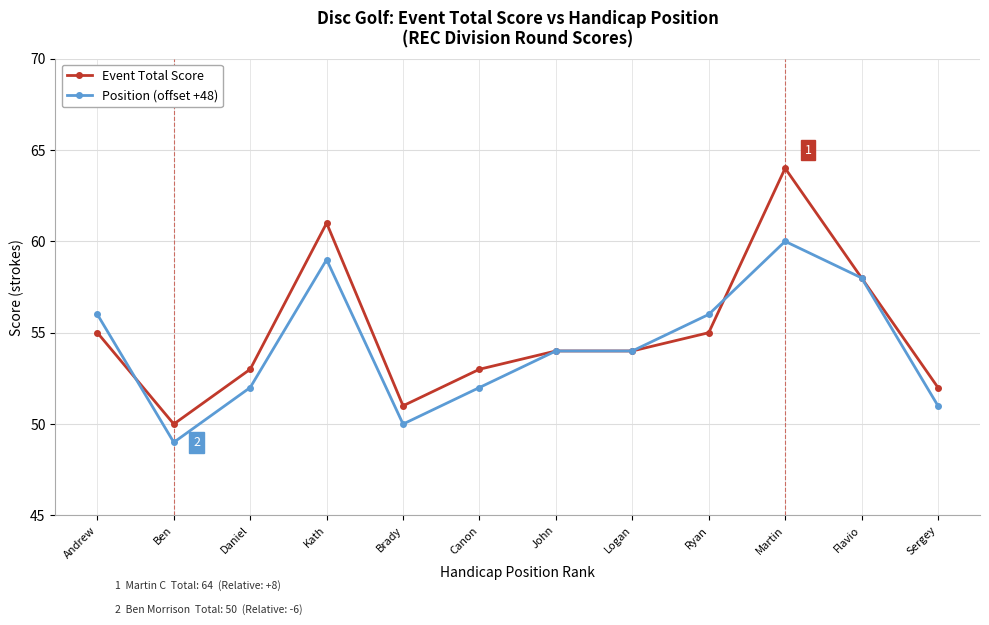

How many lines are shown in the chart?

2